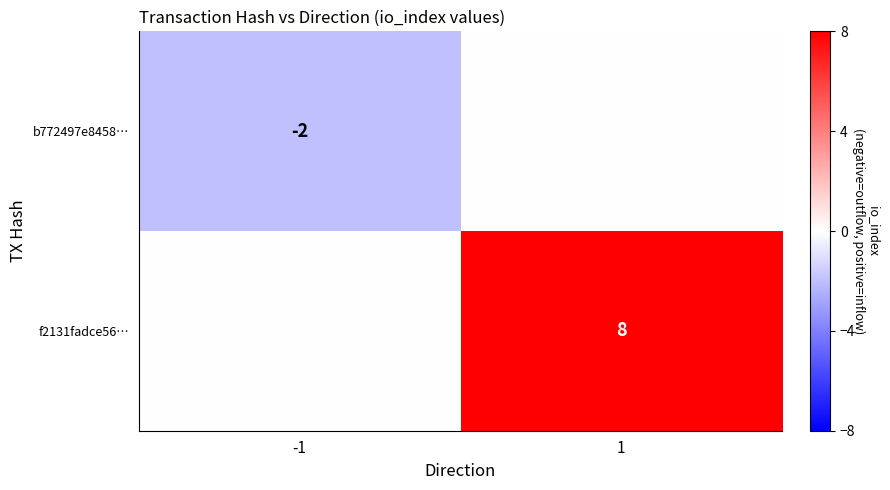

True or false: f2131fadce56… has a value of 8 at 1.

True